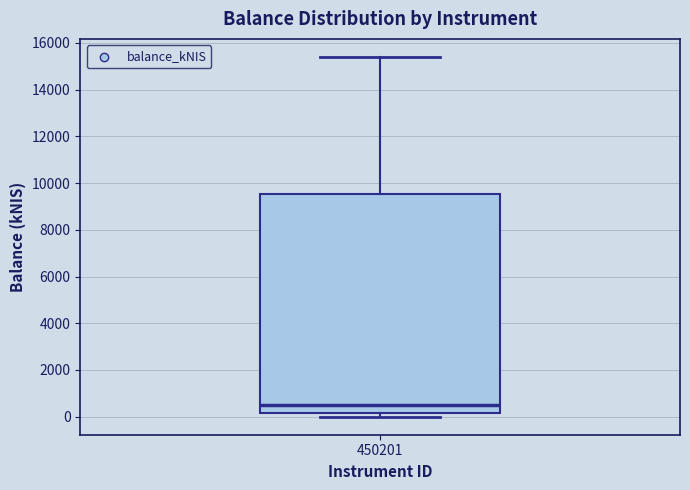

Read this box plot against the y-axis: the position of the median line, the range covered by the box, and the ends of both whiskers. The values are not printed on the chart, so give them approximately, as read against the axis.

median 400, box 200 to 9600, whiskers 0 to 15400